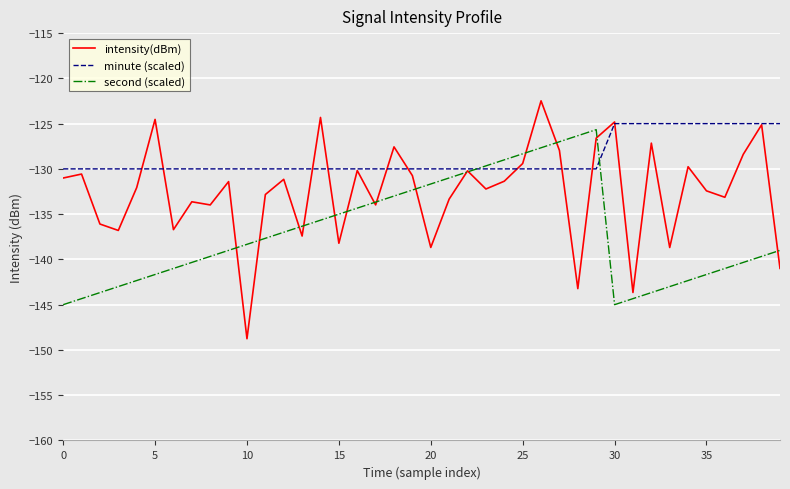

How many values in the second (scaled) series exceed -138?

19